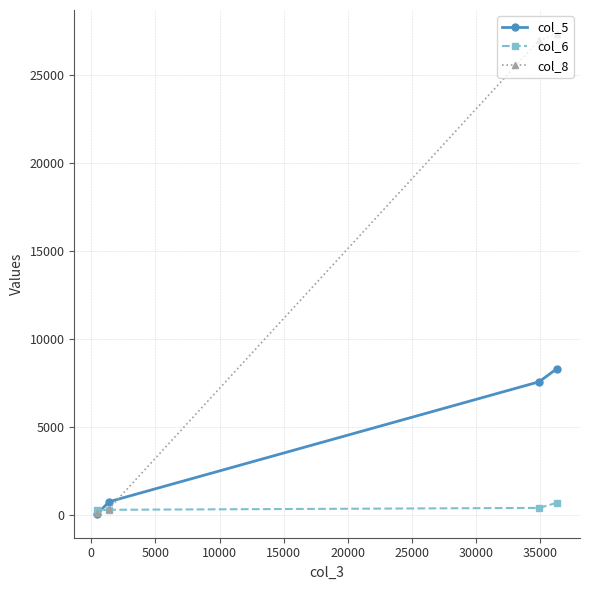

True or false: col_5 has more than 0 interior local peaks.

False